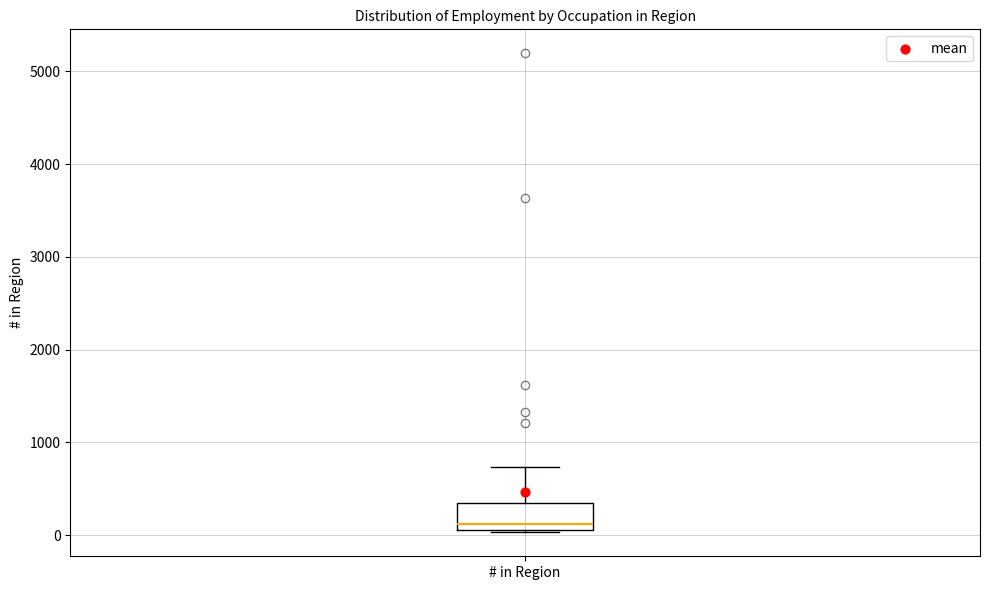

Where is the lower edge of the box for # in Region on the y-axis? The values are not printed on the chart, so give them approximately, as read against the axis.

100